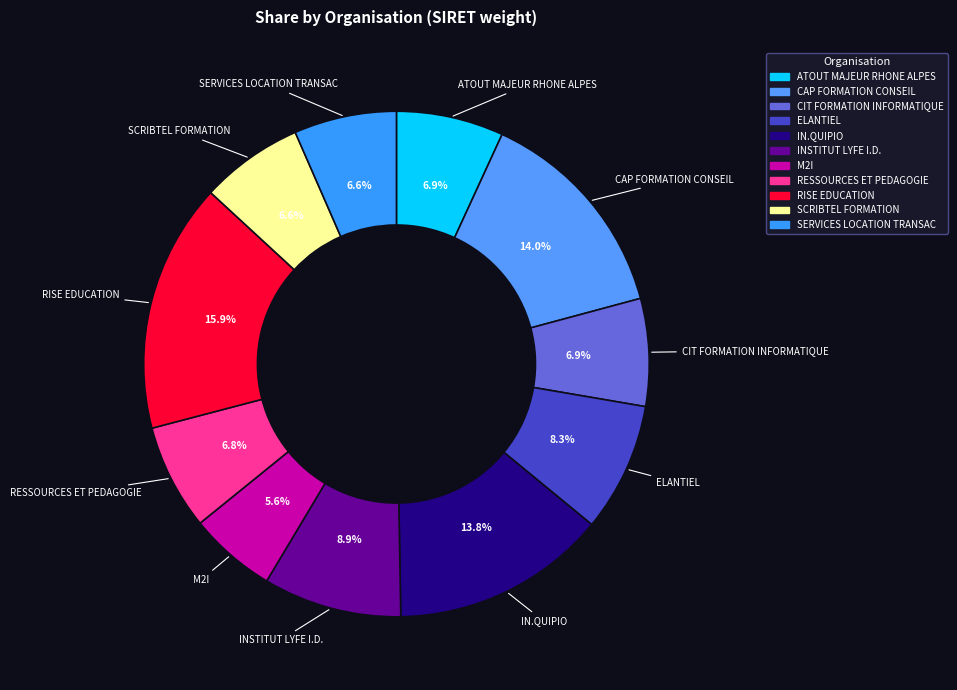

Does any single category account for the majority?

No